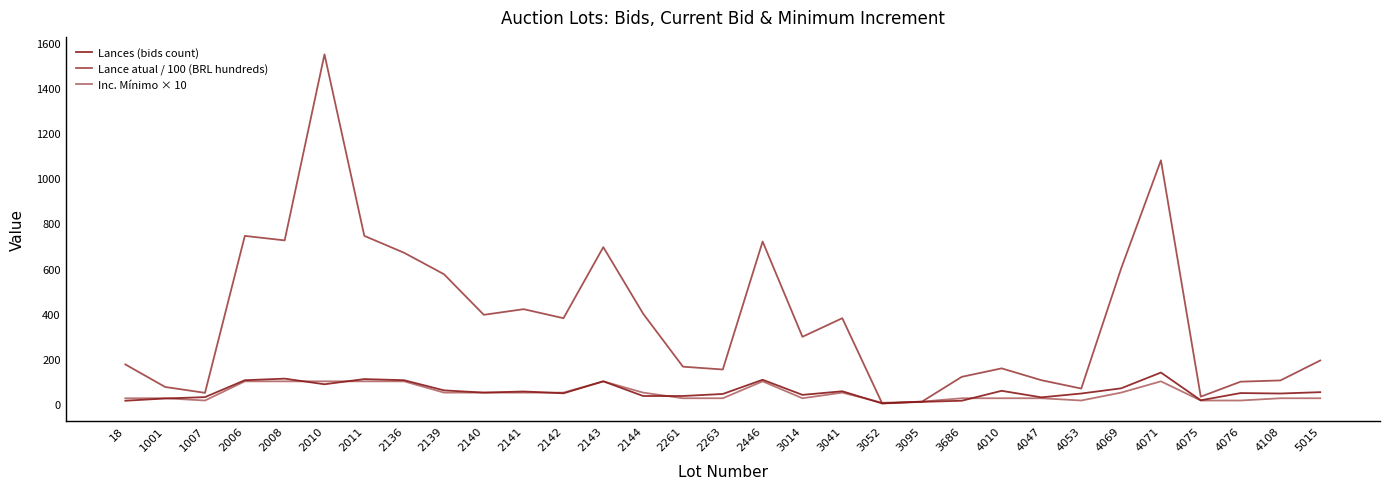

Reading left to right, extract all data points from this chart.

Lances (bids count): 18=14.0	1001=24.0	1007=30.0	2006=105.0	2008=112.0	2010=87.0	2011=110.0	2136=105.0	2139=60.0	2140=50.0	2141=55.0	2142=47.0	2143=100.0	2144=35.0	2261=35.0	2263=44.0	2446=107.0	3014=40.0	3041=56.0	3052=2.0	3095=9.0	3686=14.0	4010=58.0	4047=29.0	4053=46.0	4069=69.0	4071=139.0	4075=16.0	4076=48.0	4108=46.0	5015=52.0
Lance atual / 100 (BRL hundreds): 18=175.0	1001=75.0	1007=49.0	2006=745.0	2008=725.0	2010=1550.0	2011=745.0	2136=670.0	2139=575.0	2140=395.0	2141=420.0	2142=380.0	2143=695.0	2144=400.0	2261=165.0	2263=152.5	2446=720.0	3014=297.5	3041=380.0	3052=2.5	3095=10.0	3686=120.0	4010=157.5	4047=105.0	4053=68.0	4069=600.0	4071=1080.0	4075=32.0	4076=98.5	4108=104.0	5015=192.5
Inc. Mínimo × 10: 18=25.0	1001=25.0	1007=15.0	2006=100.0	2008=100.0	2010=100.0	2011=100.0	2136=100.0	2139=50.0	2140=50.0	2141=50.0	2142=50.0	2143=100.0	2144=50.0	2261=25.0	2263=25.0	2446=100.0	3014=25.0	3041=50.0	3052=5.0	3095=10.0	3686=25.0	4010=25.0	4047=25.0	4053=15.0	4069=50.0	4071=100.0	4075=15.0	4076=15.0	4108=25.0	5015=25.0